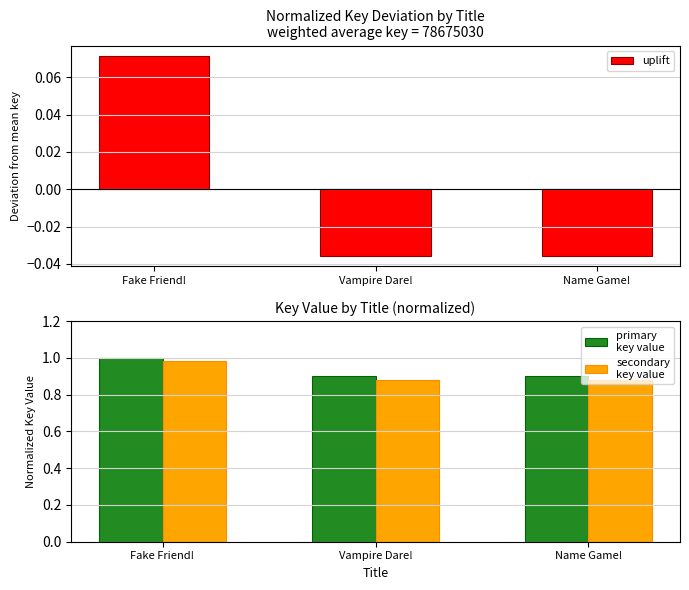

Which label corresponds to the smallest value in the chart?

Vampire Dare!